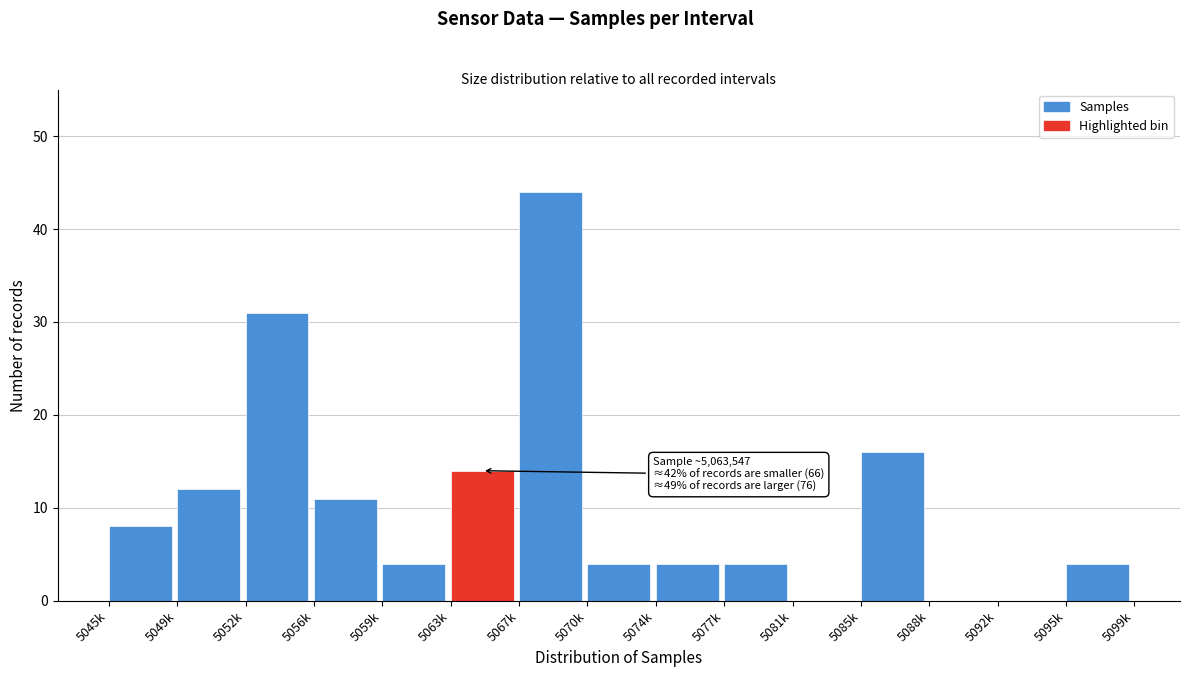

Reading left to right, extract all data points from this chart.

5045k=8	5049k=12	5052k=31	5056k=11	5059k=4	5063k=14	5067k=44	5070k=4	5074k=4	5077k=4	5081k=0	5085k=16	5088k=0	5092k=0	5095k=4